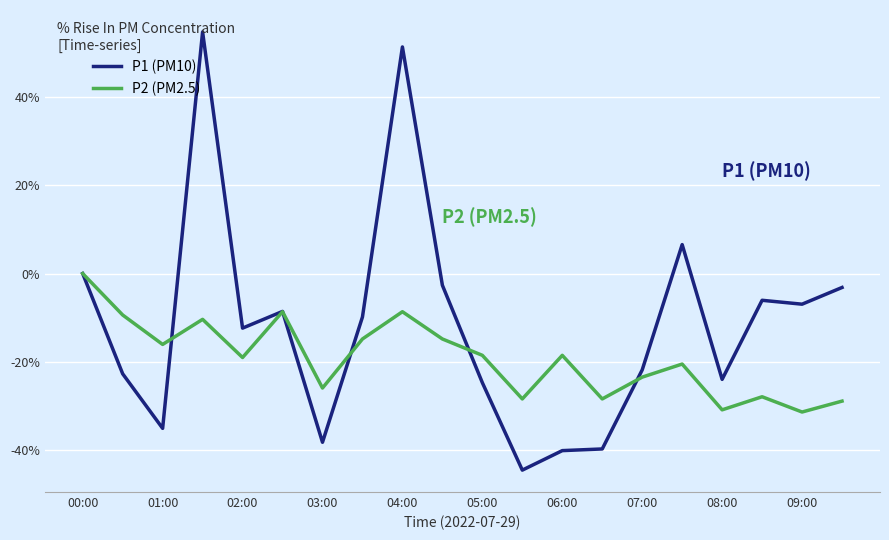

Which series has the widest spread of values?

P1 (PM10)